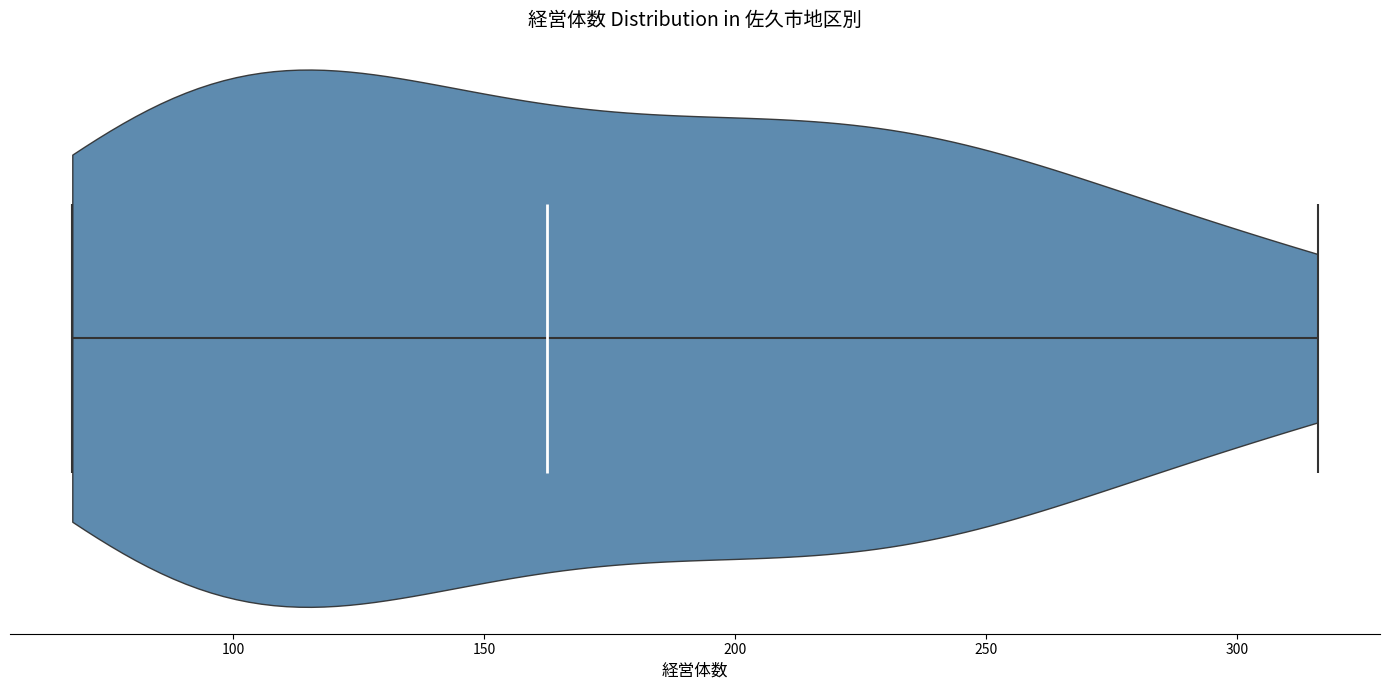

Read this violin plot against the x-axis: where its median line is, and the lowest and highest points the violin reaches. The values are not printed on the chart, so give them approximately, as read against the axis.

median line 165, lowest point 70, highest point 315